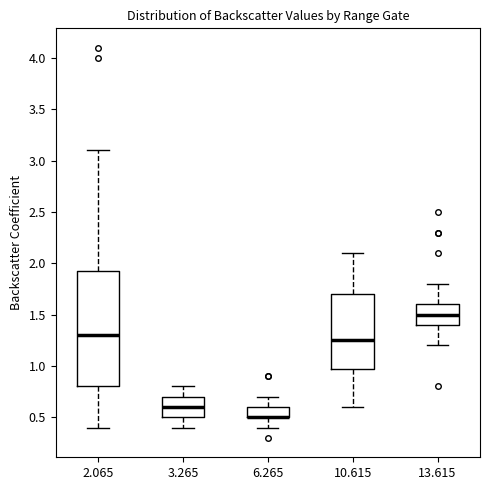

Where does the upper whisker of the box at x = 6.265 end on the y-axis? The values are not printed on the chart, so give them approximately, as read against the axis.

0.70